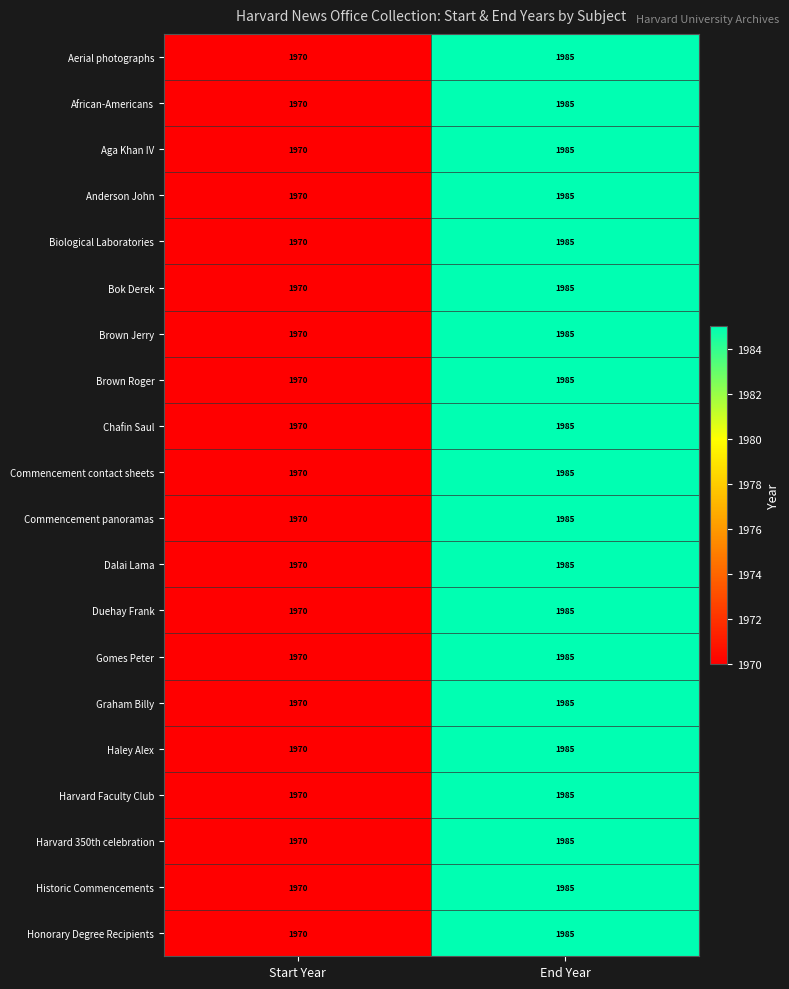

The value of Harvard Faculty Club at End Year is 1985. True or false?

True